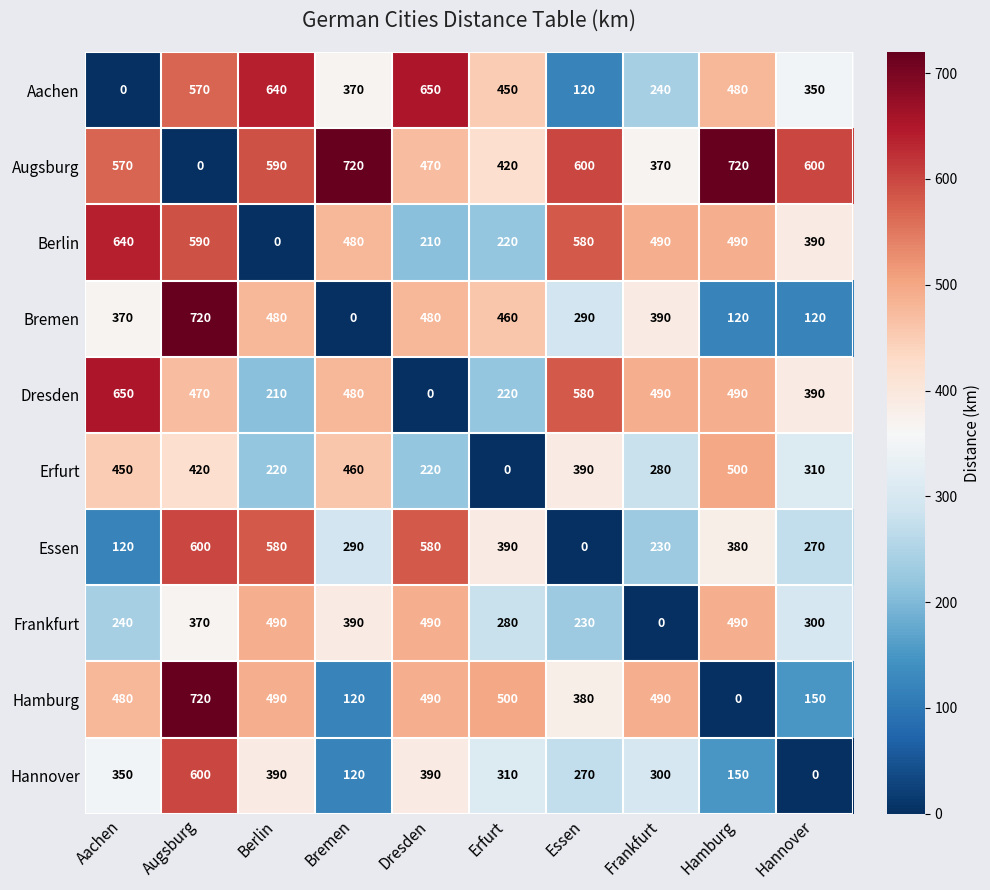

What value does the Hamburg series have at Aachen, to the nearest 100?

500